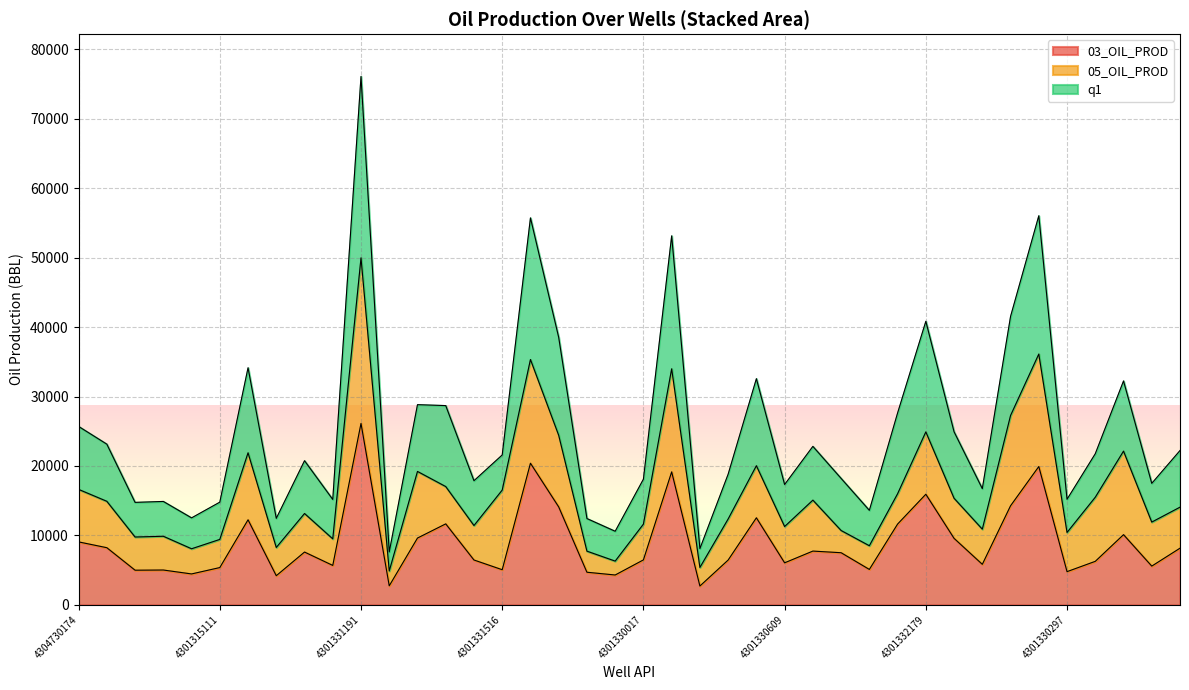

Does the chart have visible grid lines?

Yes